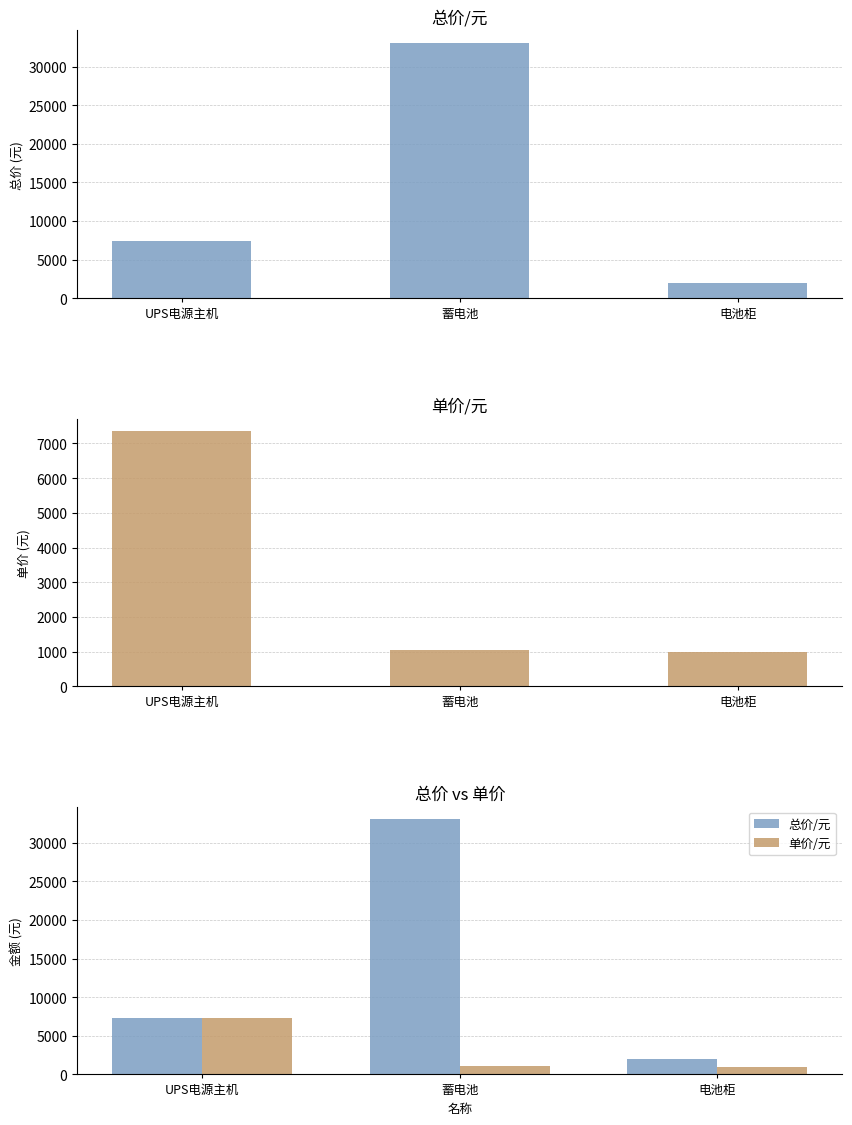

List the labels in order of 单价/元 value, largest first.

UPS电源主机, 蓄电池, 电池柜